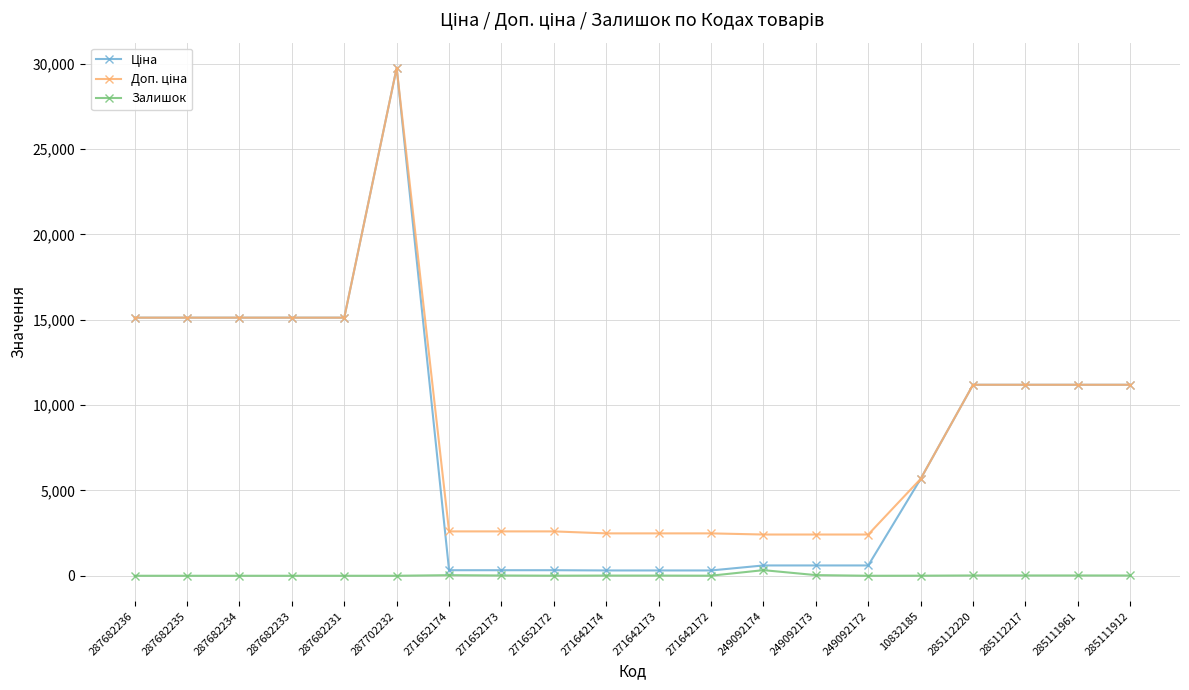

True or false: Залишок has a value of 4.0 at 271652172.

True